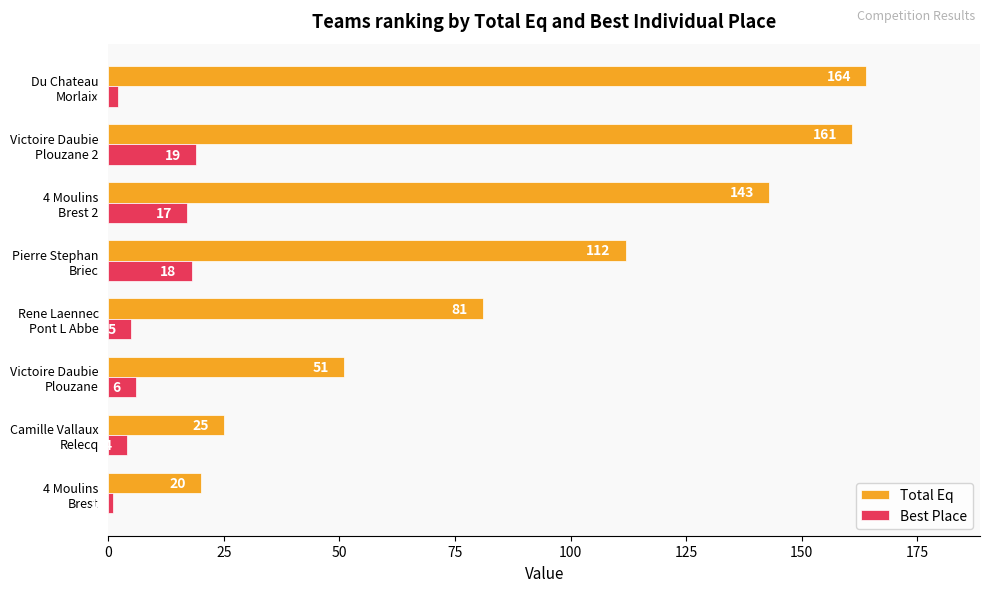

List the series in order of their overall mean, highest first.

Total Eq, Best Place